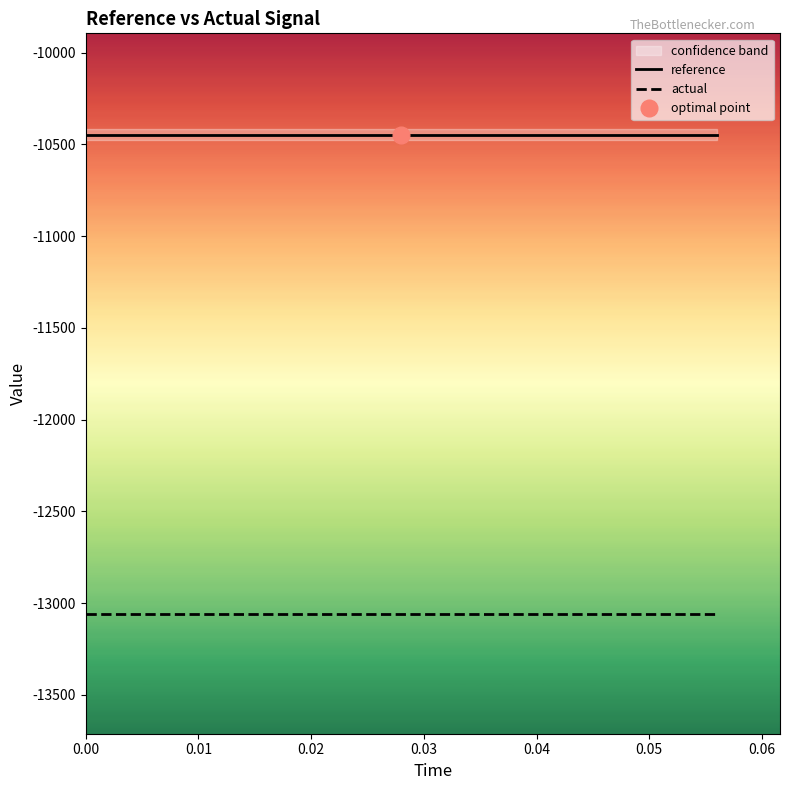

What is the lowest value of the actual series?

-13059.1